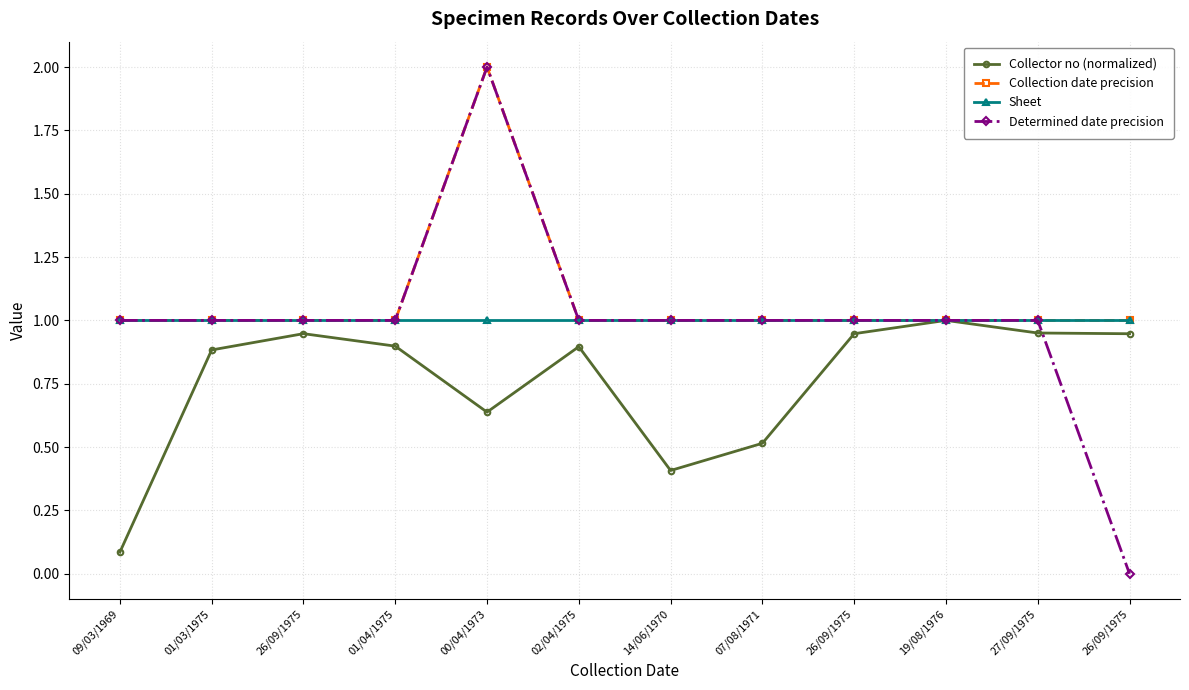

True or false: Collector no (normalized) has more than 1 points higher than both neighbors.

True